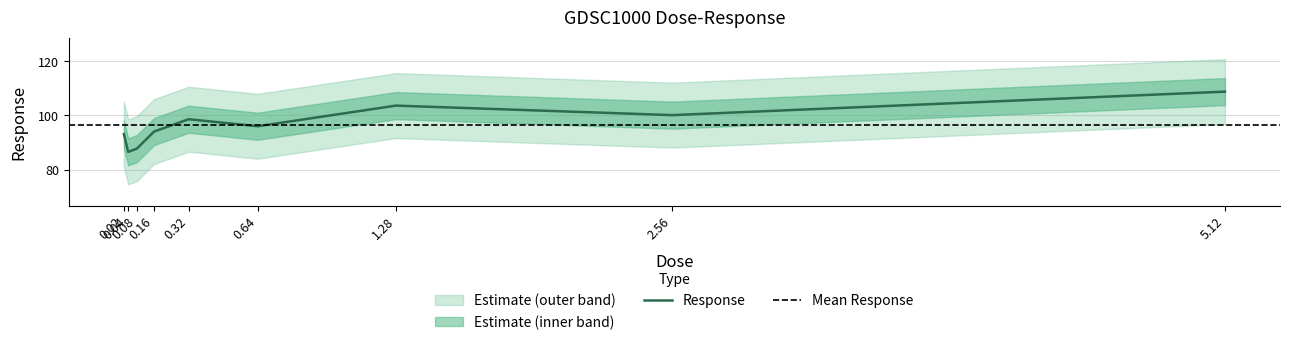

True or false: the data shows 57.9 at 2.56.

False